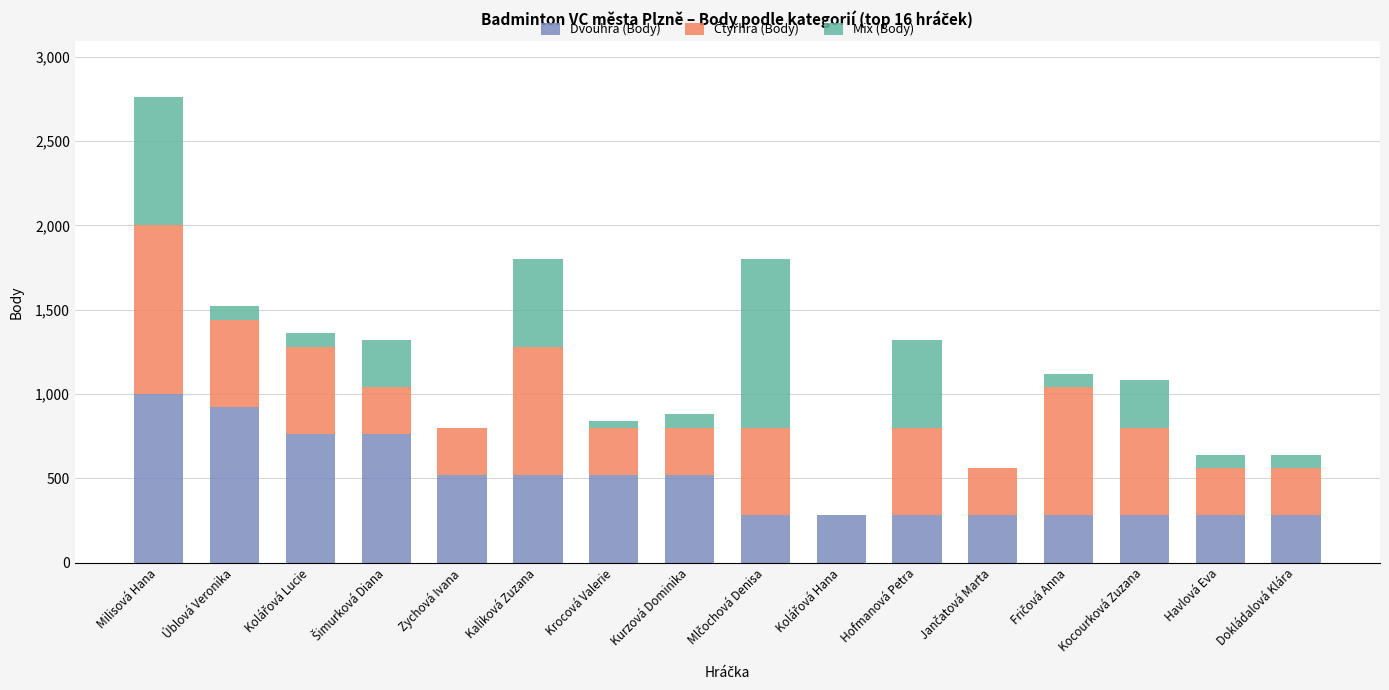

Read the Dvouhra (Body) value at Havlová Eva.

280